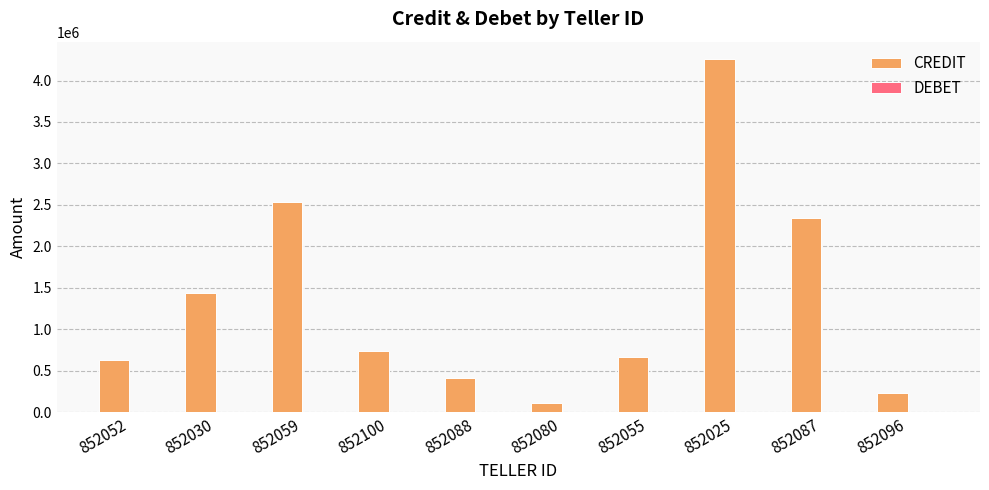

Reading left to right, what are all the values shown in this chart?

632000	1439000	2540000	740000	407000	117000	664000	4255500	2339500	230500